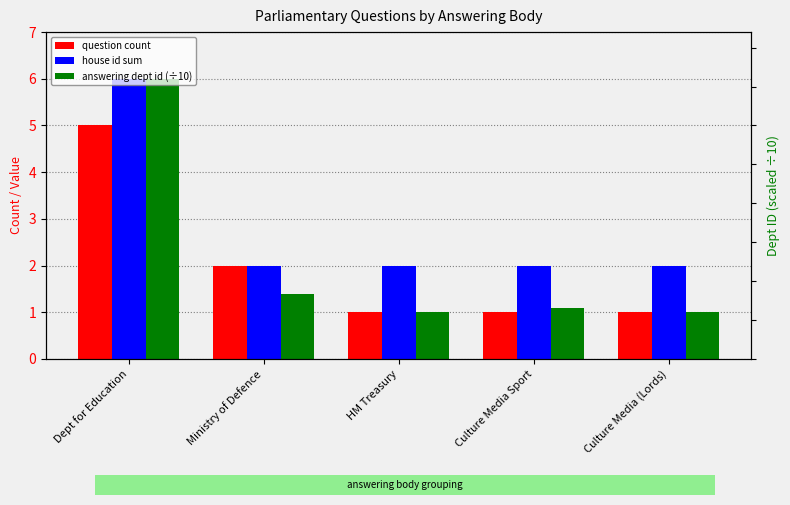

List the labels in order of question count value, largest first.

Dept for Education, Ministry of Defence, HM Treasury, Culture Media Sport, Culture Media (Lords)